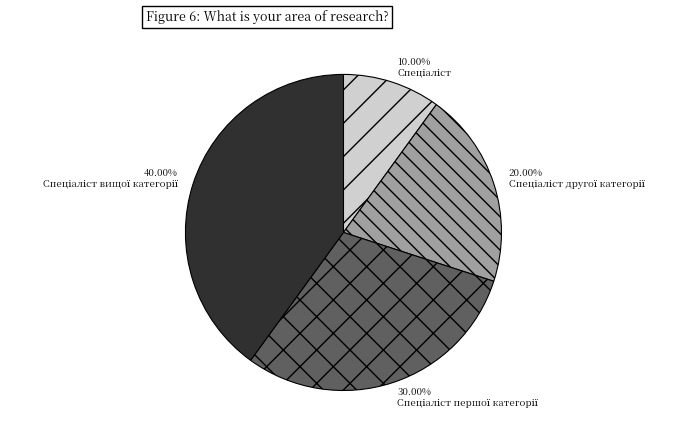

Is there a majority slice in this chart?

No